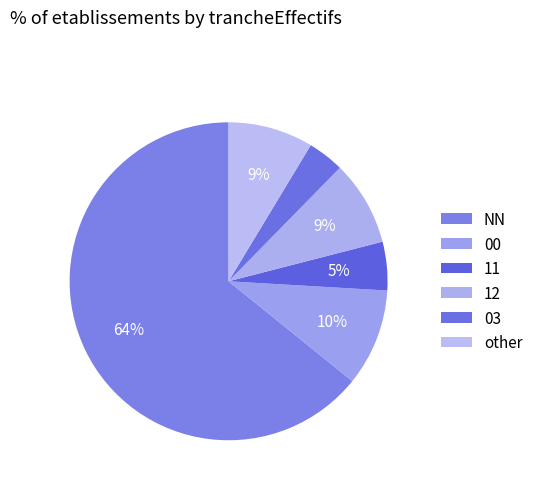

Count the number of slices in the pie.

6